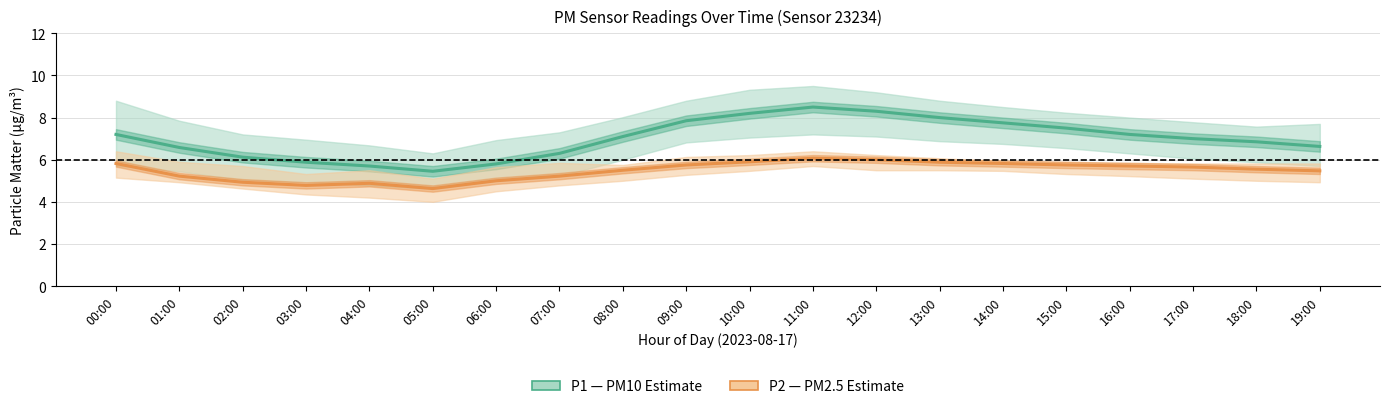

How many interior local valleys does the P2 (PM2.5) series have?

2